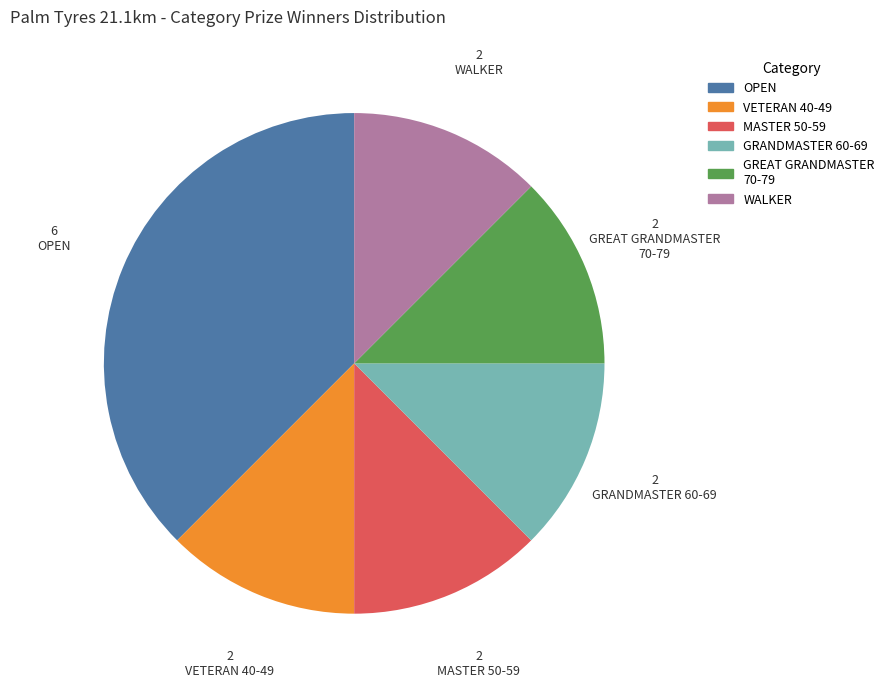

Is it true that WALKER is 4% of the pie?

False